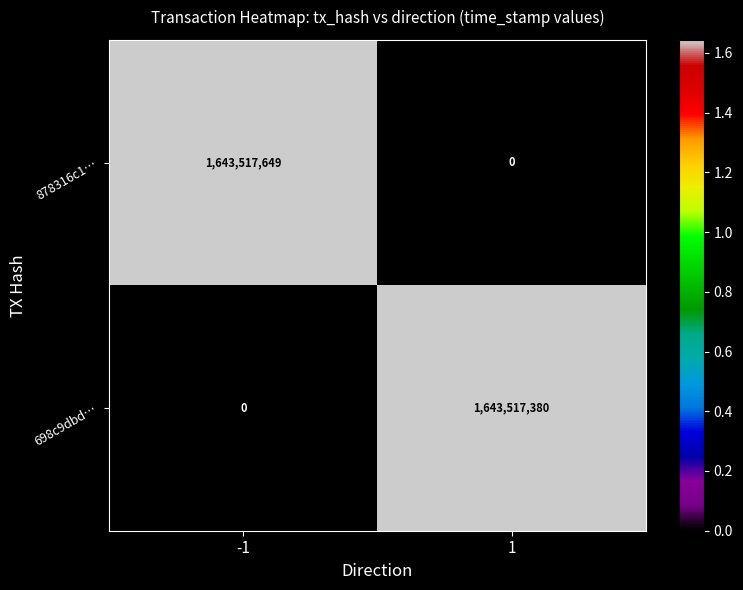

How many values in the 878316c1… series are below 1643517649?

1